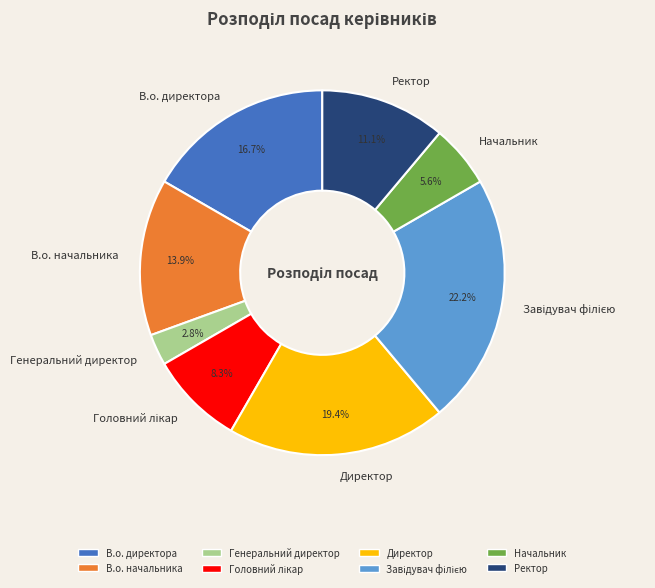

What is the smallest slice in the pie chart?

Генеральний директор